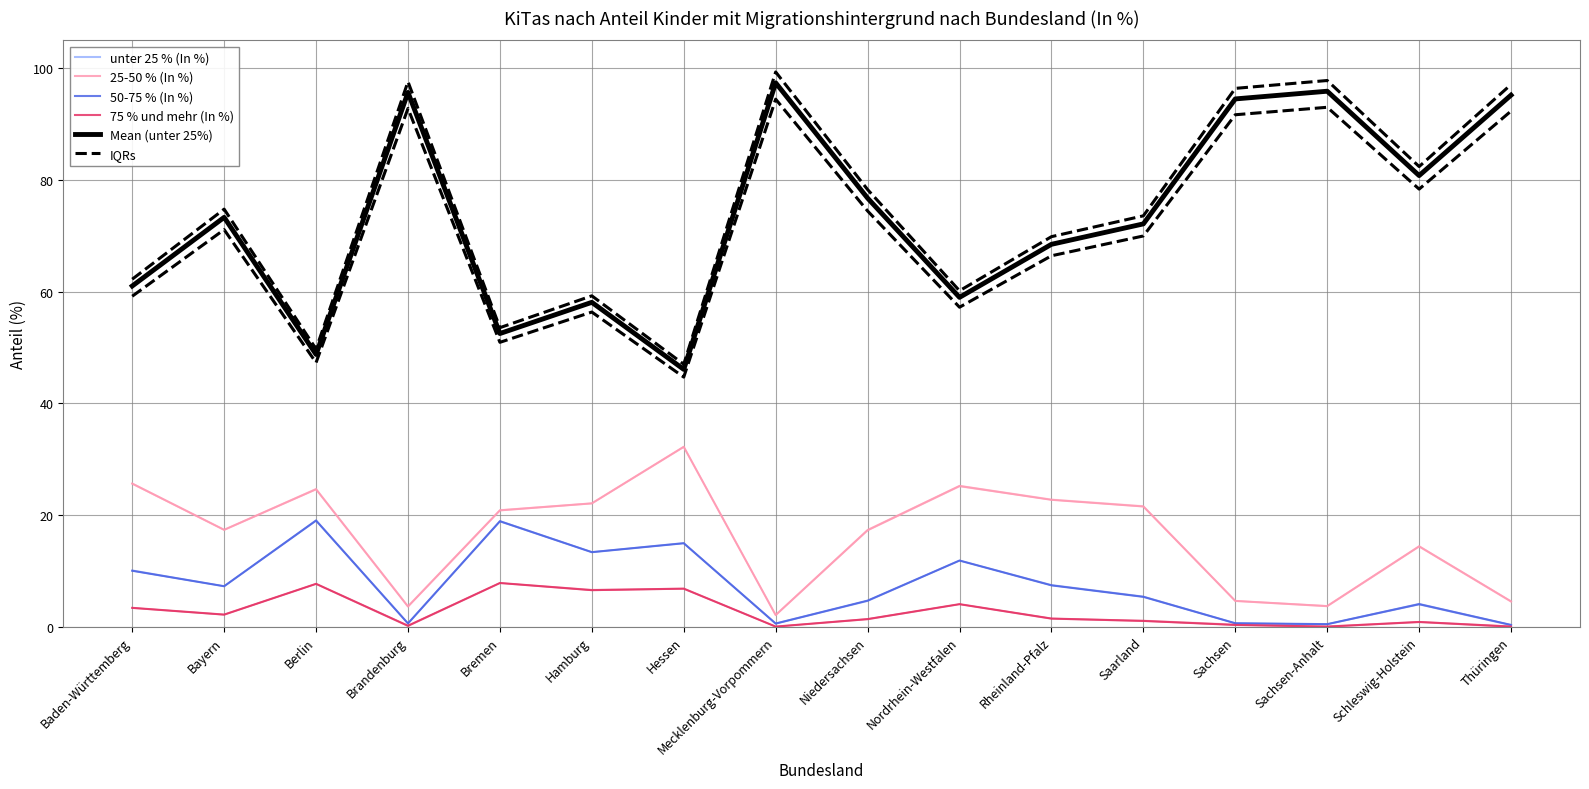

Reading left to right, transcribe all the data shown in this chart.

unter 25 % (In %): 61.0	73.3	48.7	95.7	52.5	58.1	46.1	97.4	76.7	59.0	68.5	72.1	94.5	95.9	80.8	95.2
25-50 % (In %): 25.6	17.3	24.6	3.6	20.8	22.1	32.2	2.1	17.3	25.2	22.7	21.5	4.6	3.7	14.4	4.5
50-75 % (In %): 10.0	7.2	19.0	0.6	18.9	13.3	14.9	0.5	4.7	11.8	7.4	5.3	0.6	0.4	4.0	0.3
75 % und mehr (In %): 3.4	2.1	7.7	0.1	7.8	6.5	6.8	0.0	1.3	4.0	1.4	1.0	0.3	0.0	0.8	0.0
Mean (unter 25%): 61.0	73.3	48.7	95.7	52.5	58.1	46.1	97.4	76.7	59.0	68.5	72.1	94.5	95.9	80.8	95.2
IQRs: 62.2	74.8	49.7	97.6	53.5	59.2	47.0	99.3	78.3	60.1	69.8	73.6	96.4	97.8	82.4	97.1